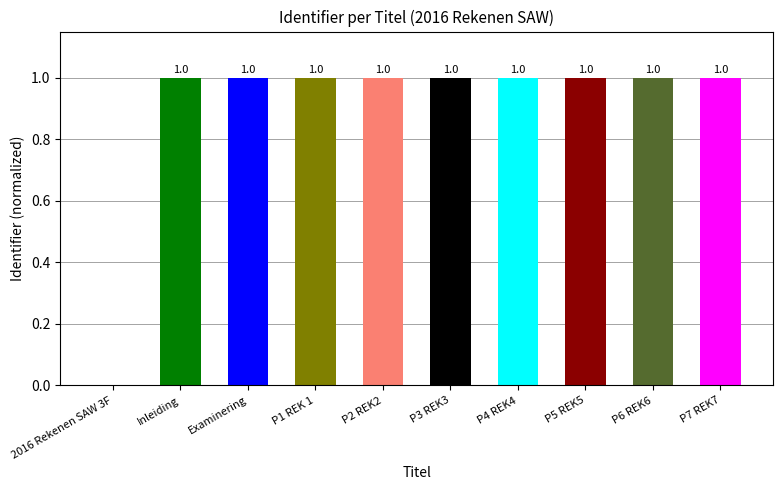

What is the sum of all values?

9